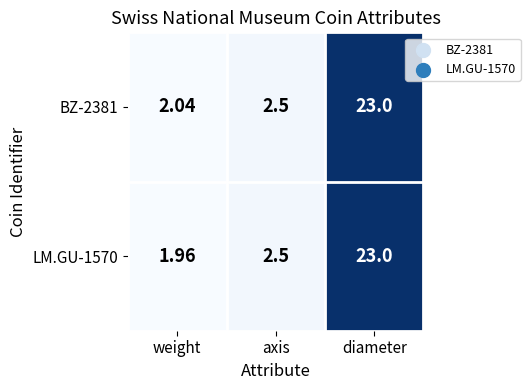

Which category has the lowest value across all series?

weight